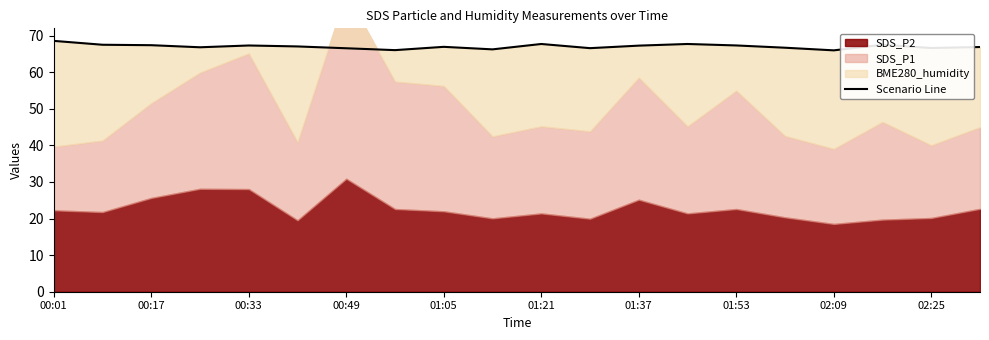

What is the difference between the maximum and minimum values?

2.6